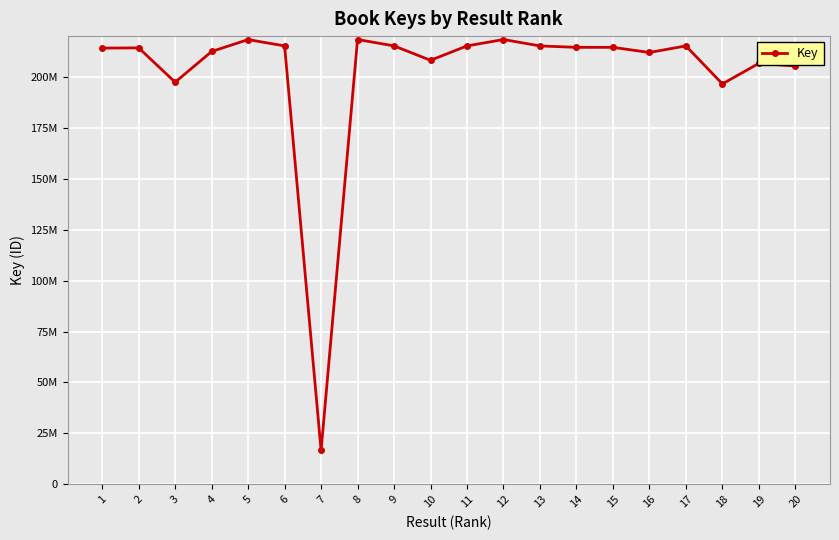

What is the difference between the values at 12 and 11?

3137242